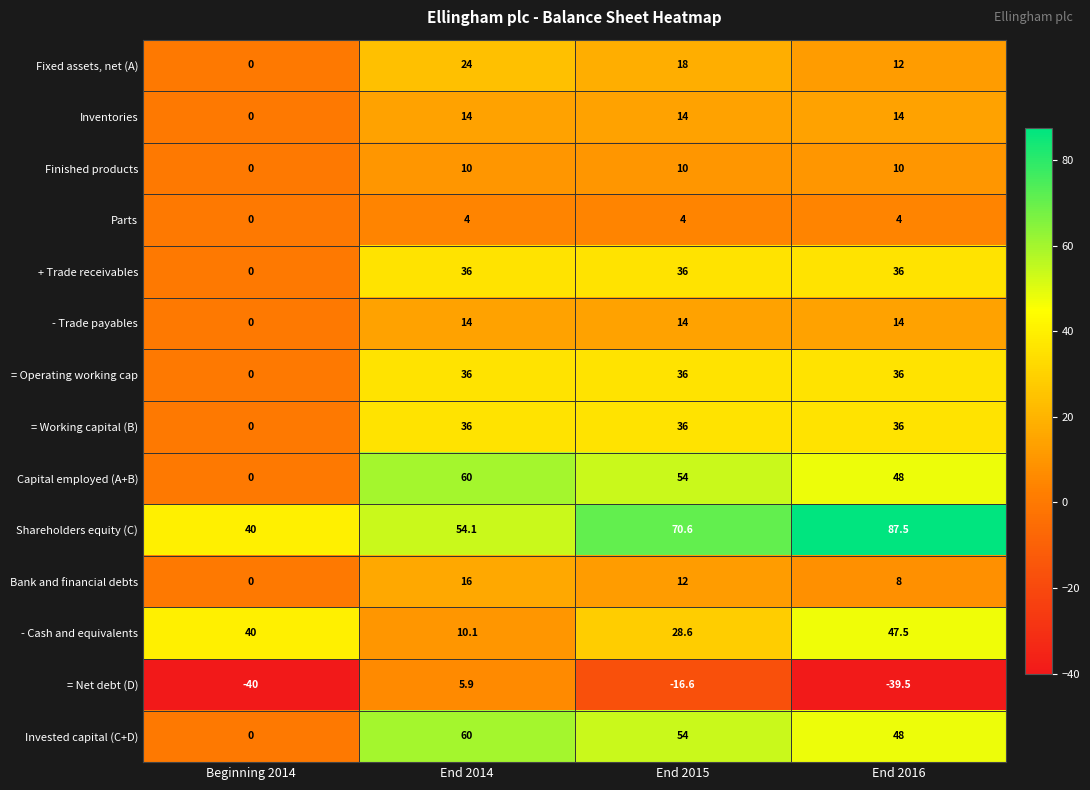

What is the spread (max minus min) of values at End 2015?

87.2